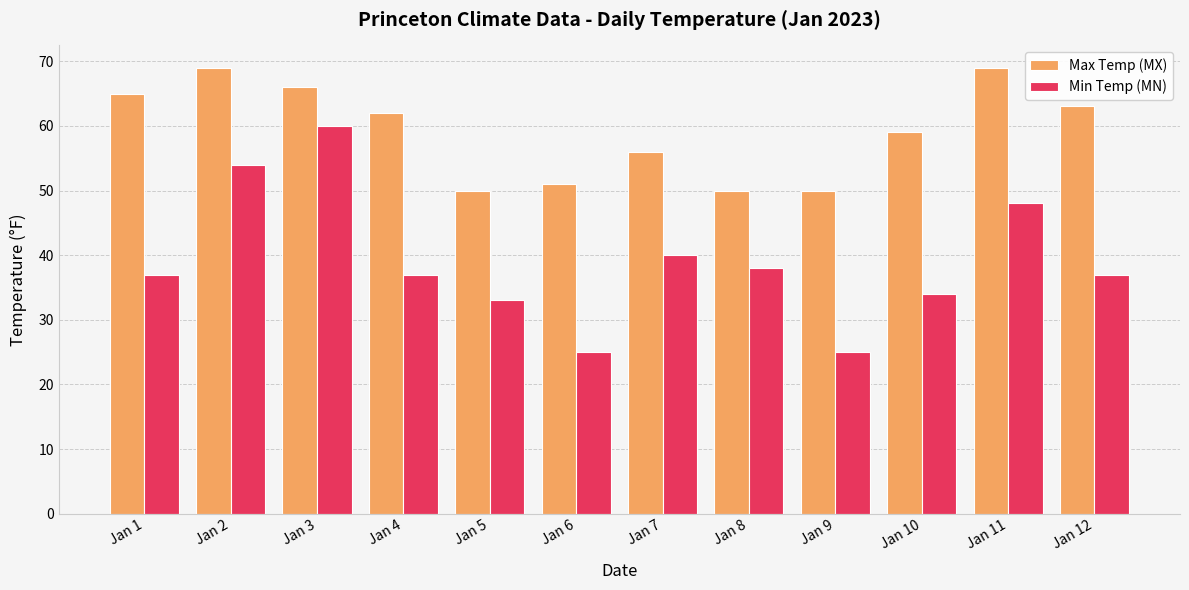

What is the minimum value for Max Temp (MX)?

50